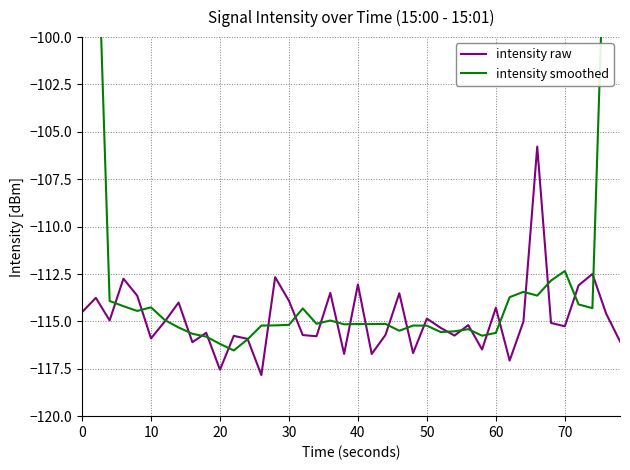

What is the highest value of the intensity raw series?

-105.8